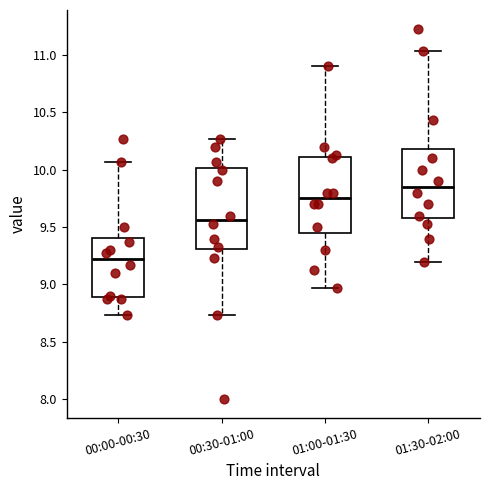

Which box's median line is the lowest?

00:00-00:30